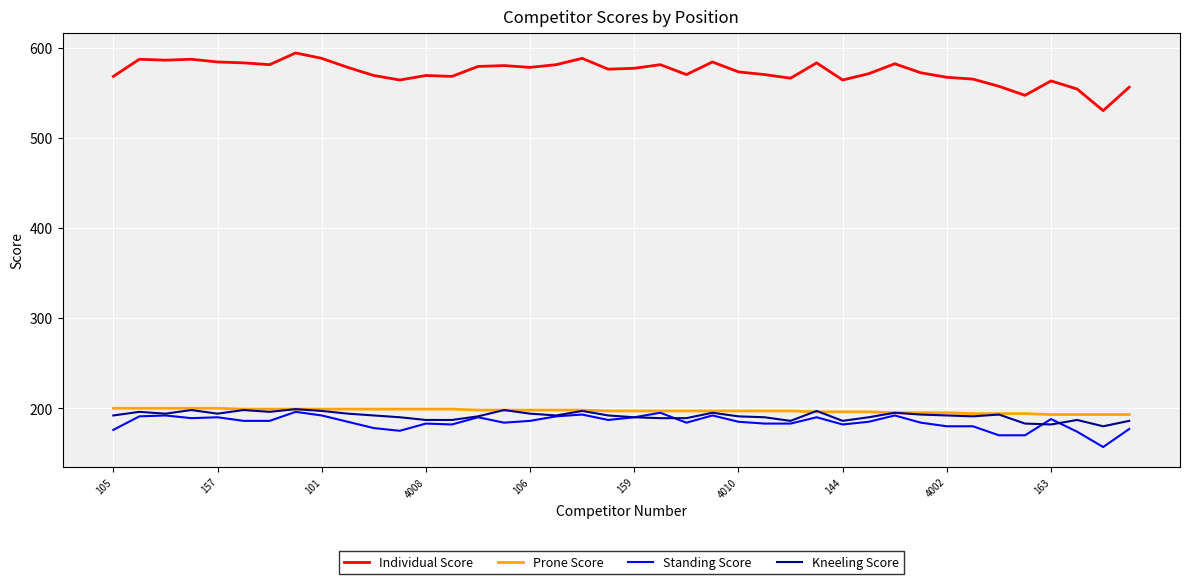

Which series has the largest total across all categories?

Individual Score